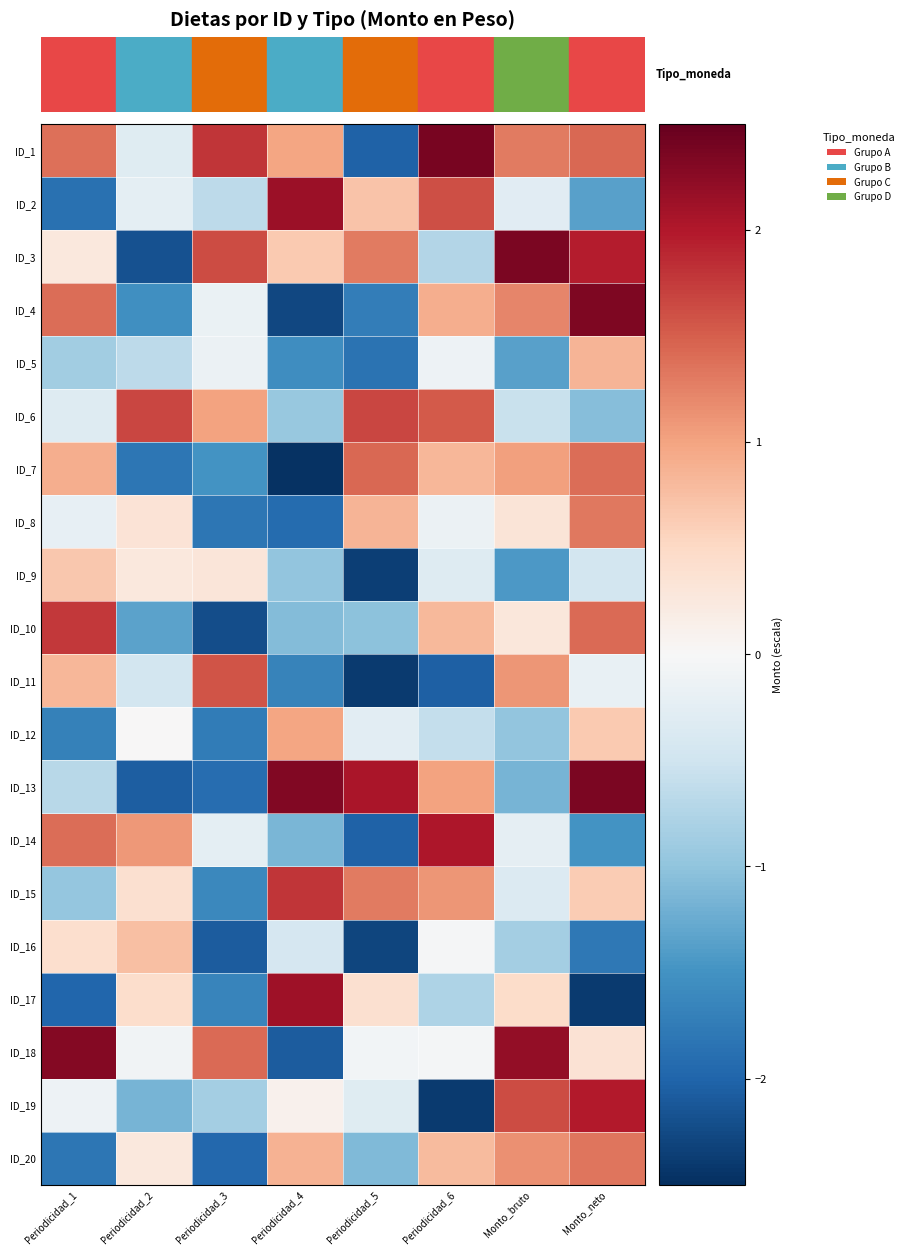

How many distinct data groups are displayed?

20